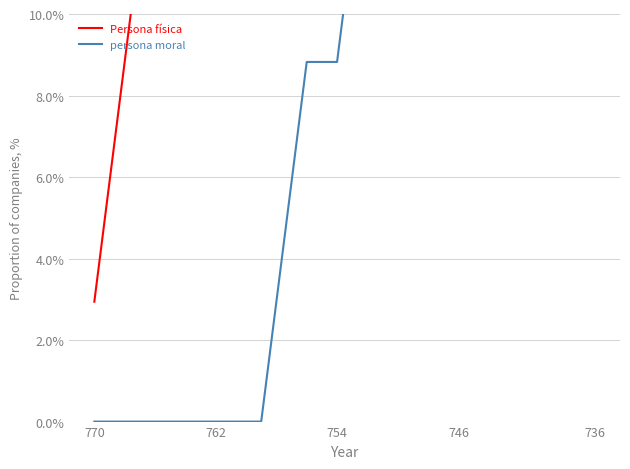

Where does the Persona física series first go above 41?

754